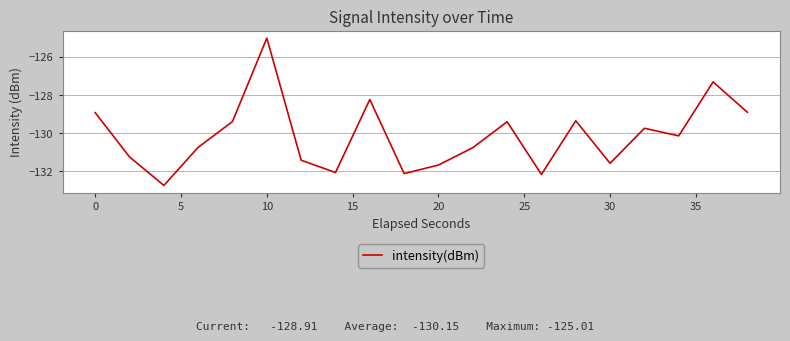

Reading right to left, what are all the values shown in this chart?

-128.9	-127.3	-130.1	-129.8	-131.6	-129.4	-132.2	-129.4	-130.8	-131.7	-132.1	-128.2	-132.1	-131.4	-125.0	-129.4	-130.8	-132.8	-131.3	-128.9